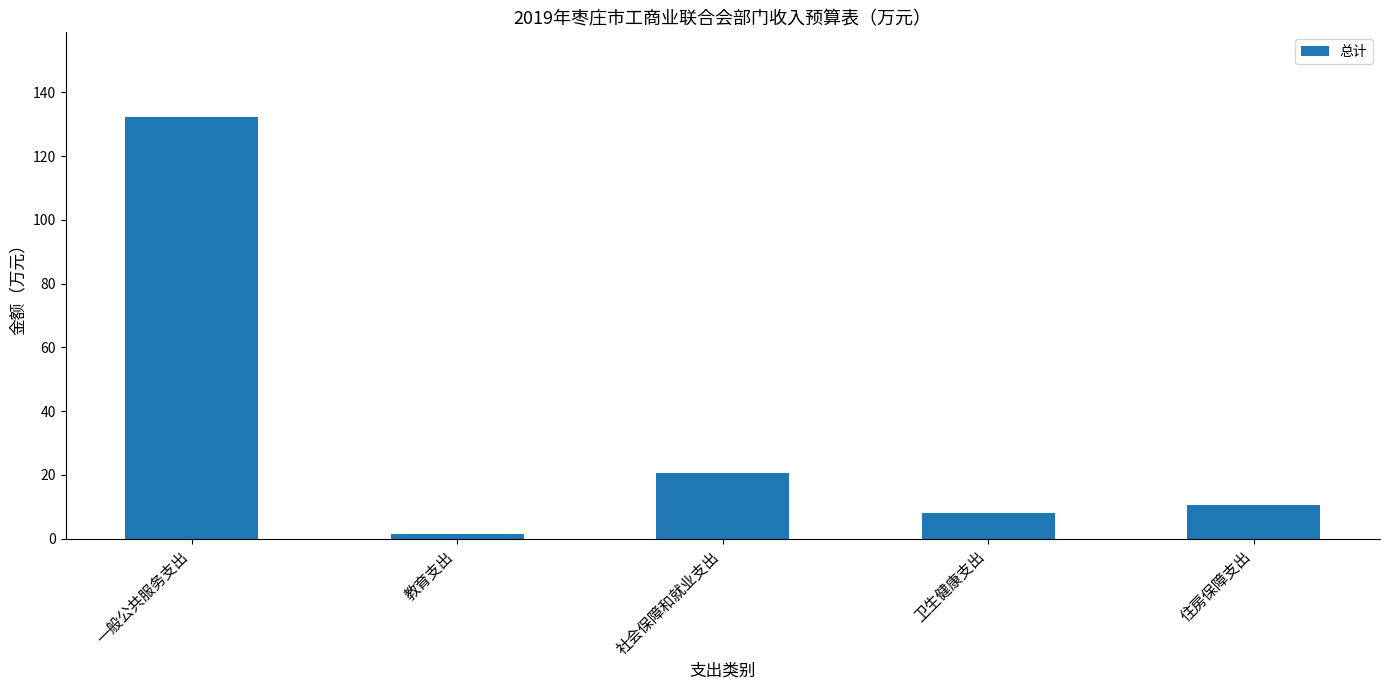

Reading right to left, extract all data points from this chart.

住房保障支出=10.4	卫生健康支出=8.1	社会保障和就业支出=20.7	教育支出=1.4	一般公共服务支出=132.3